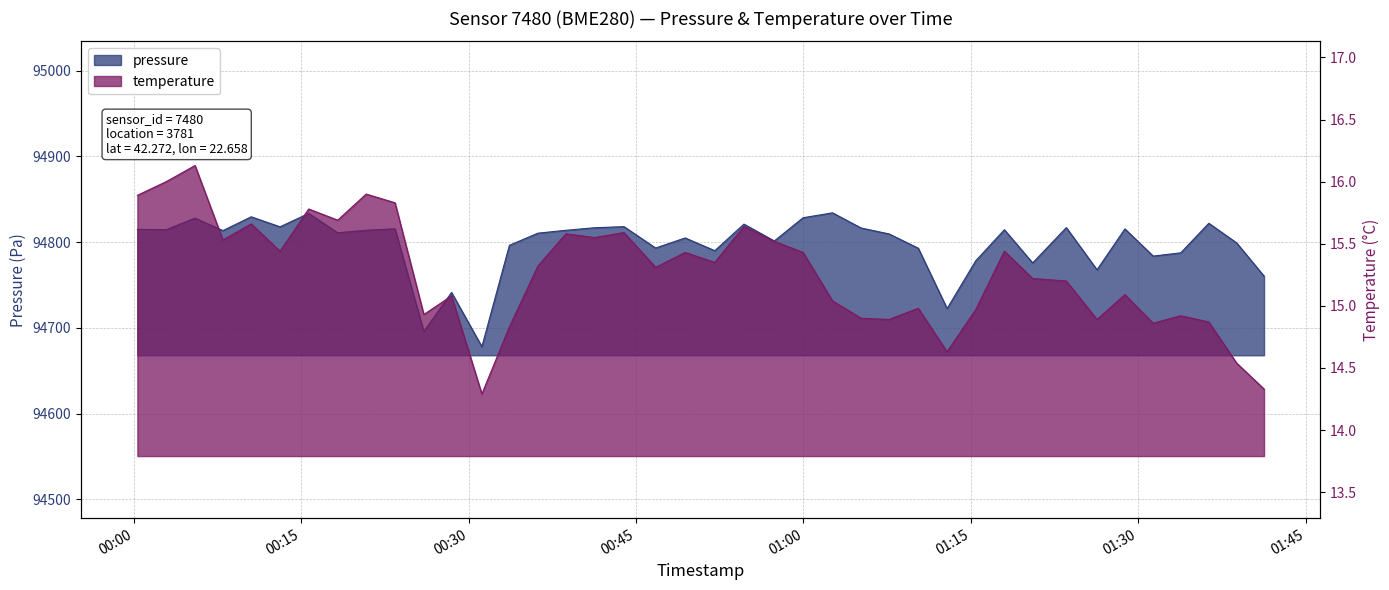

What is the difference between the maximum and minimum values in the temperature series?

1.8